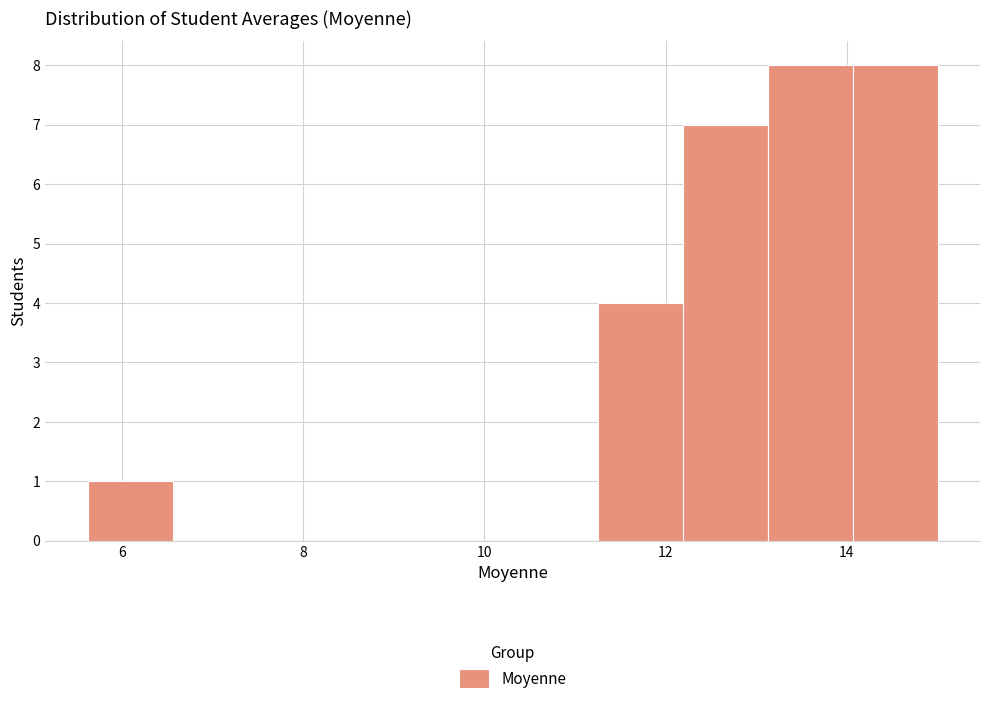

Reading left to right, list every bar in this chart as the range it spans on the x-axis followed by its height. Neither the bar edges nor the heights are printed on the chart, so give them approximately, as read against the axes.

5.6 to 6.6: 1
6.6 to 7.6: 0
7.6 to 8.4: 0
8.4 to 9.4: 0
9.4 to 10.4: 0
10.4 to 11.2: 0
11.2 to 12.2: 4
12.2 to 13.2: 7
13.2 to 14.0: 8
14.0 to 15.0: 8